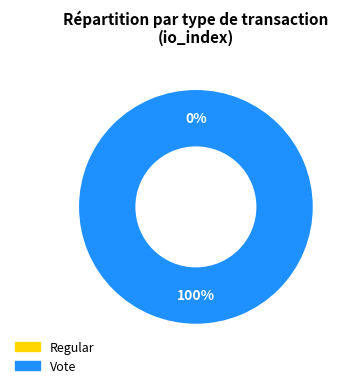

How many segments does this pie chart have?

2